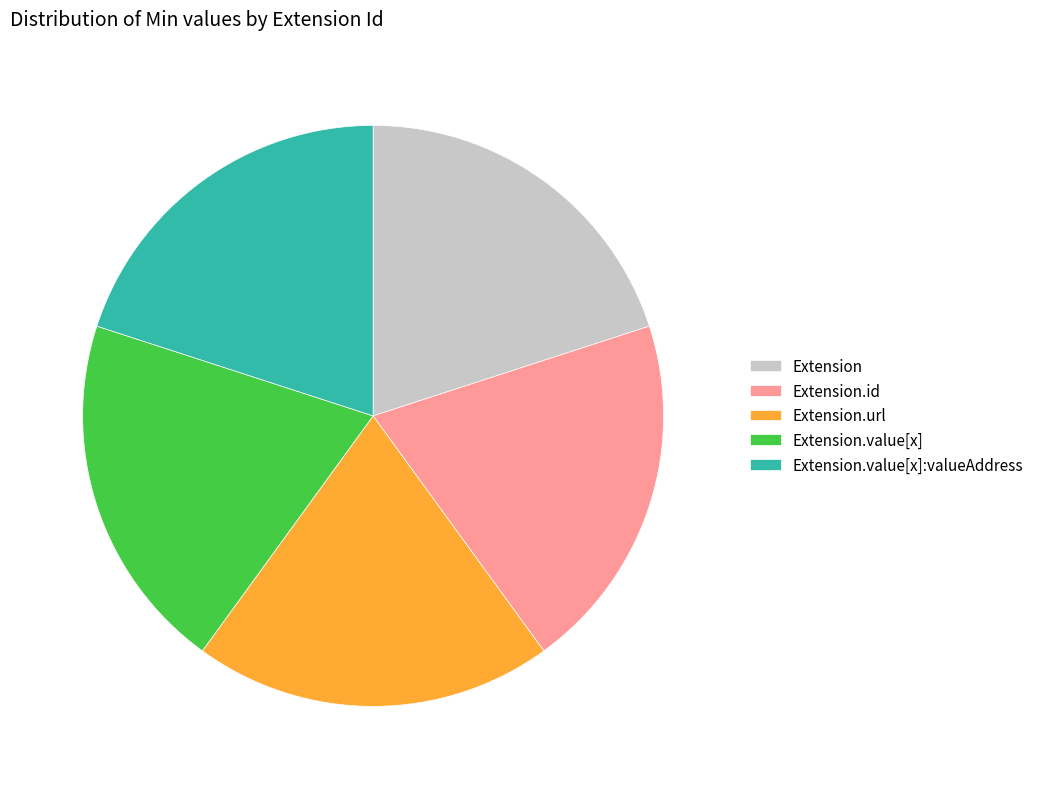

Approximately how many times larger is the value at Extension.value[x]:valueAddress compared to Extension.id?

1.0